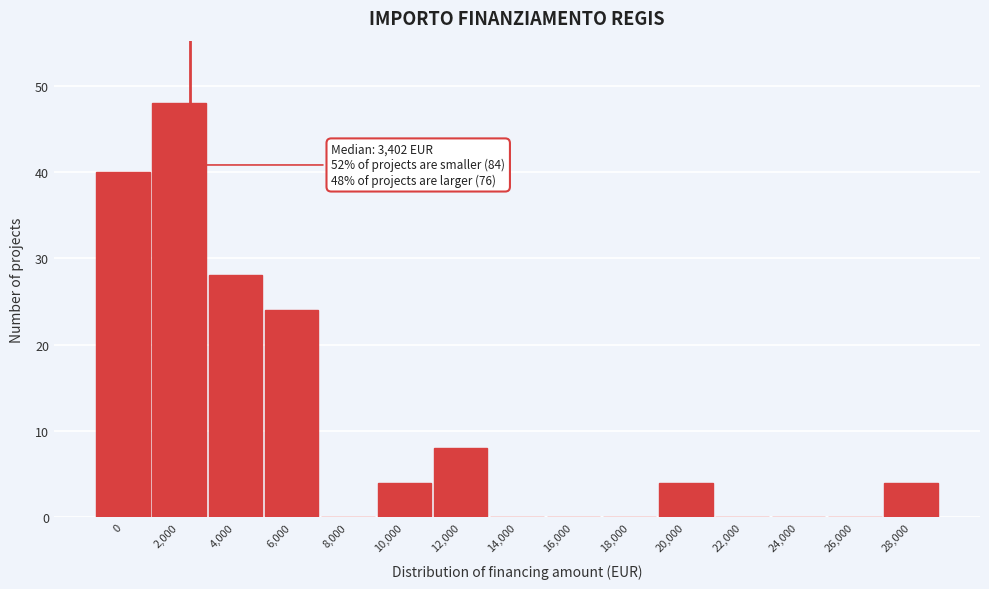

Reading left to right, transcribe all the data shown in this chart.

0=40	2,000=48	4,000=28	6,000=24	8,000=0	10,000=4	12,000=8	14,000=0	16,000=0	18,000=0	20,000=4	22,000=0	24,000=0	26,000=0	28,000=4